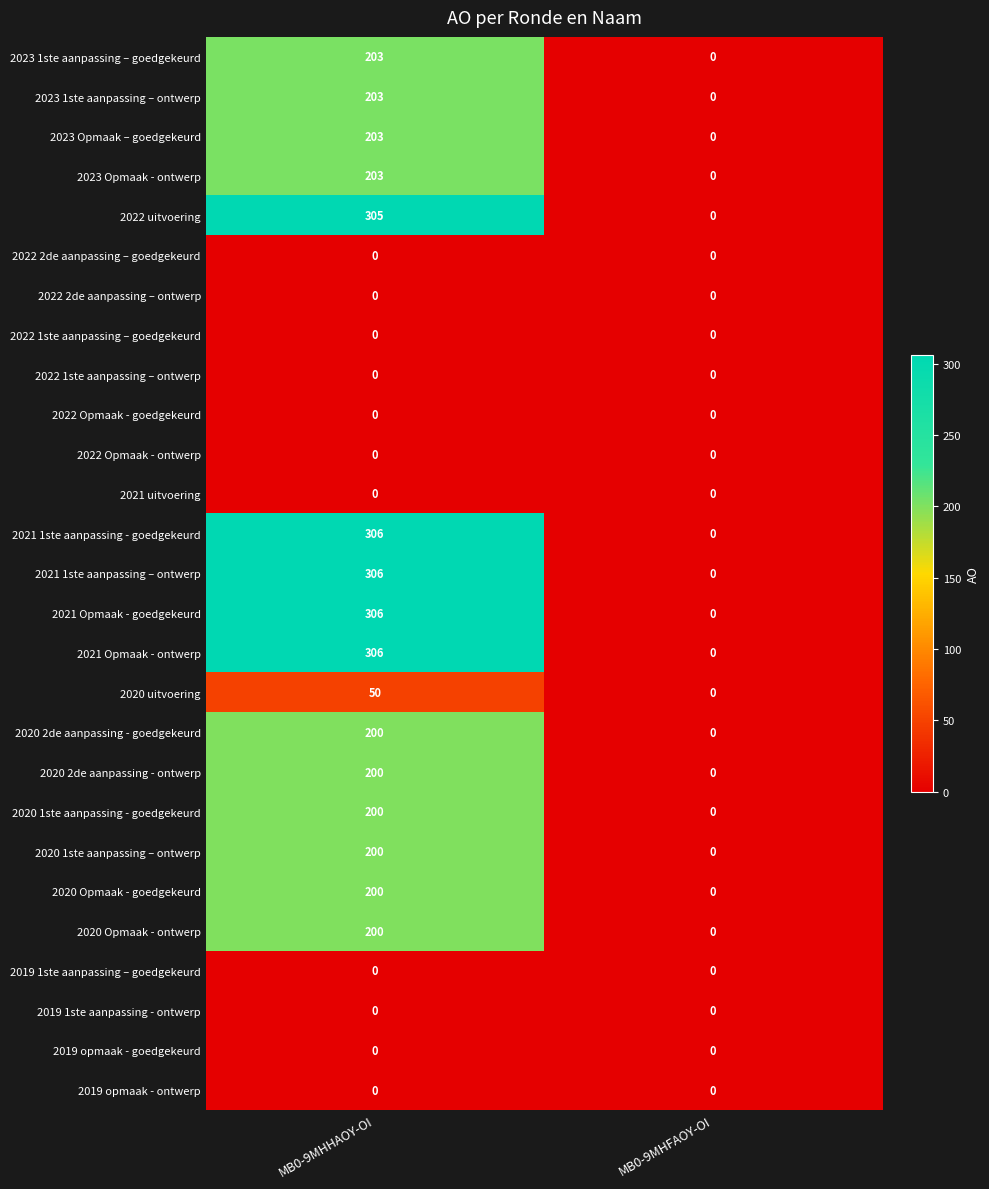

At which category does the chart reach its peak across all series?

MB0-9MHHAOY-OI